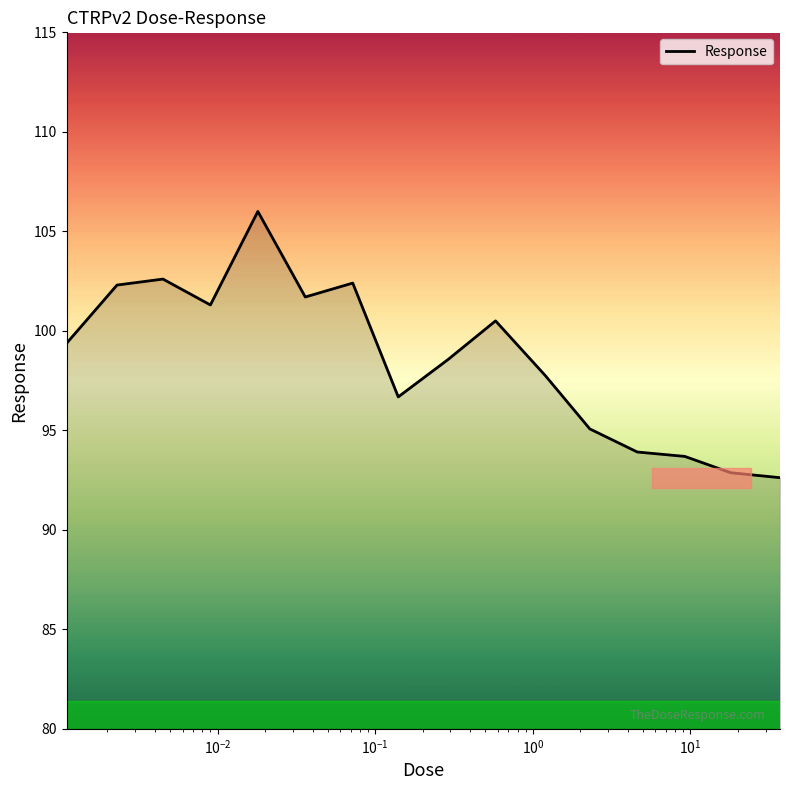

What is the greatest value displayed?

106.0